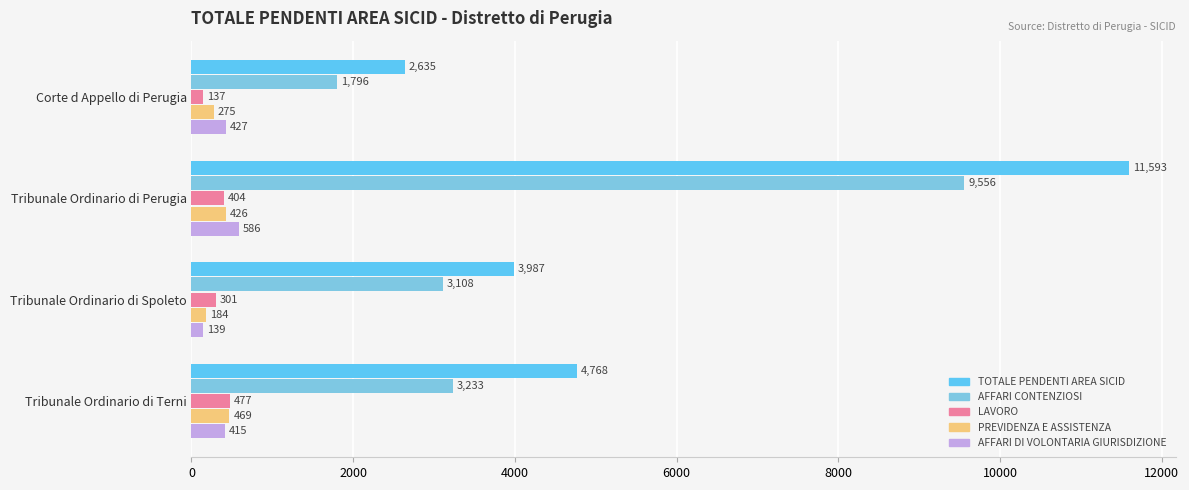

How many values in the AFFARI DI VOLONTARIA GIURISDIZIONE series are below 427?

2